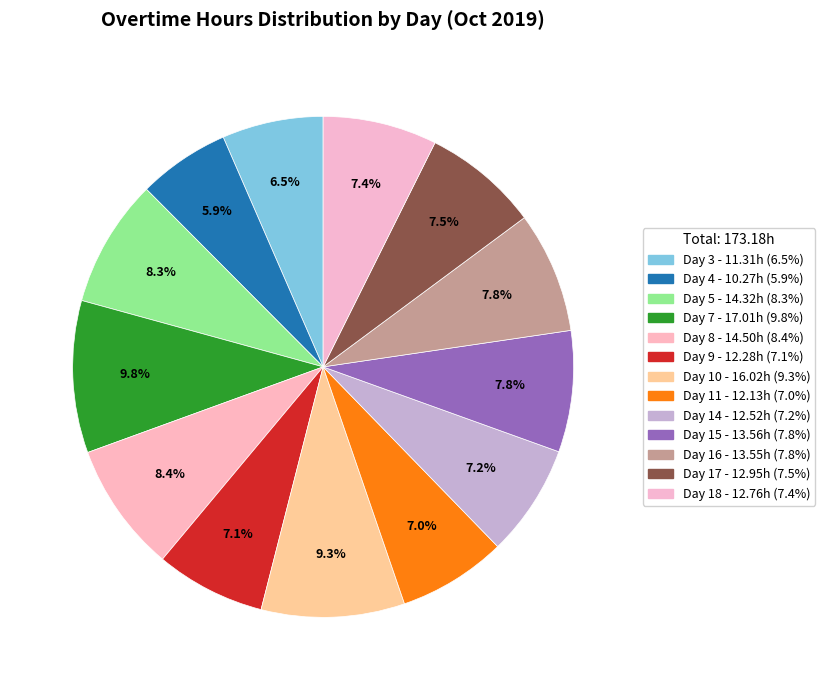

Which category has the smallest portion of the pie?

Day 4